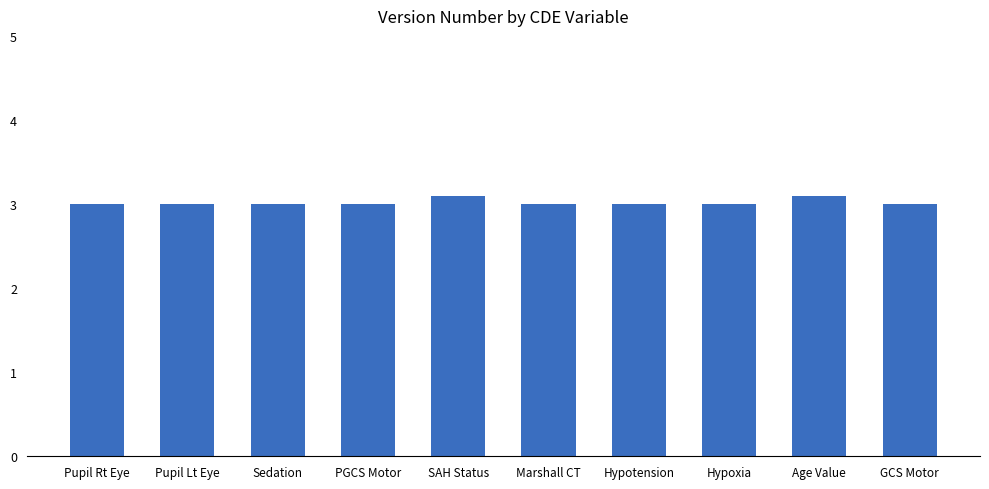

What position from the right is PGCS Motor?

7